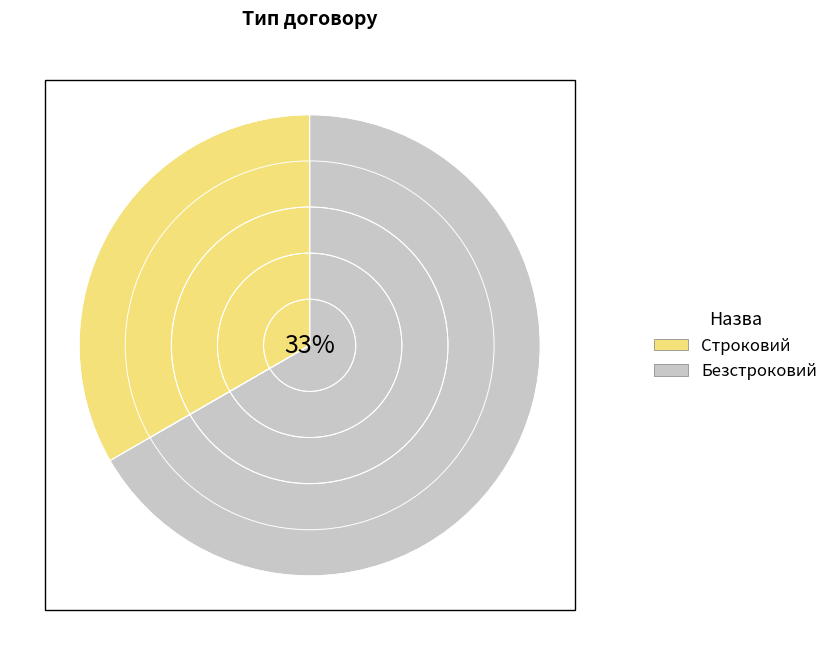

What is the change in value from Строковий to Безстроковий?

+1